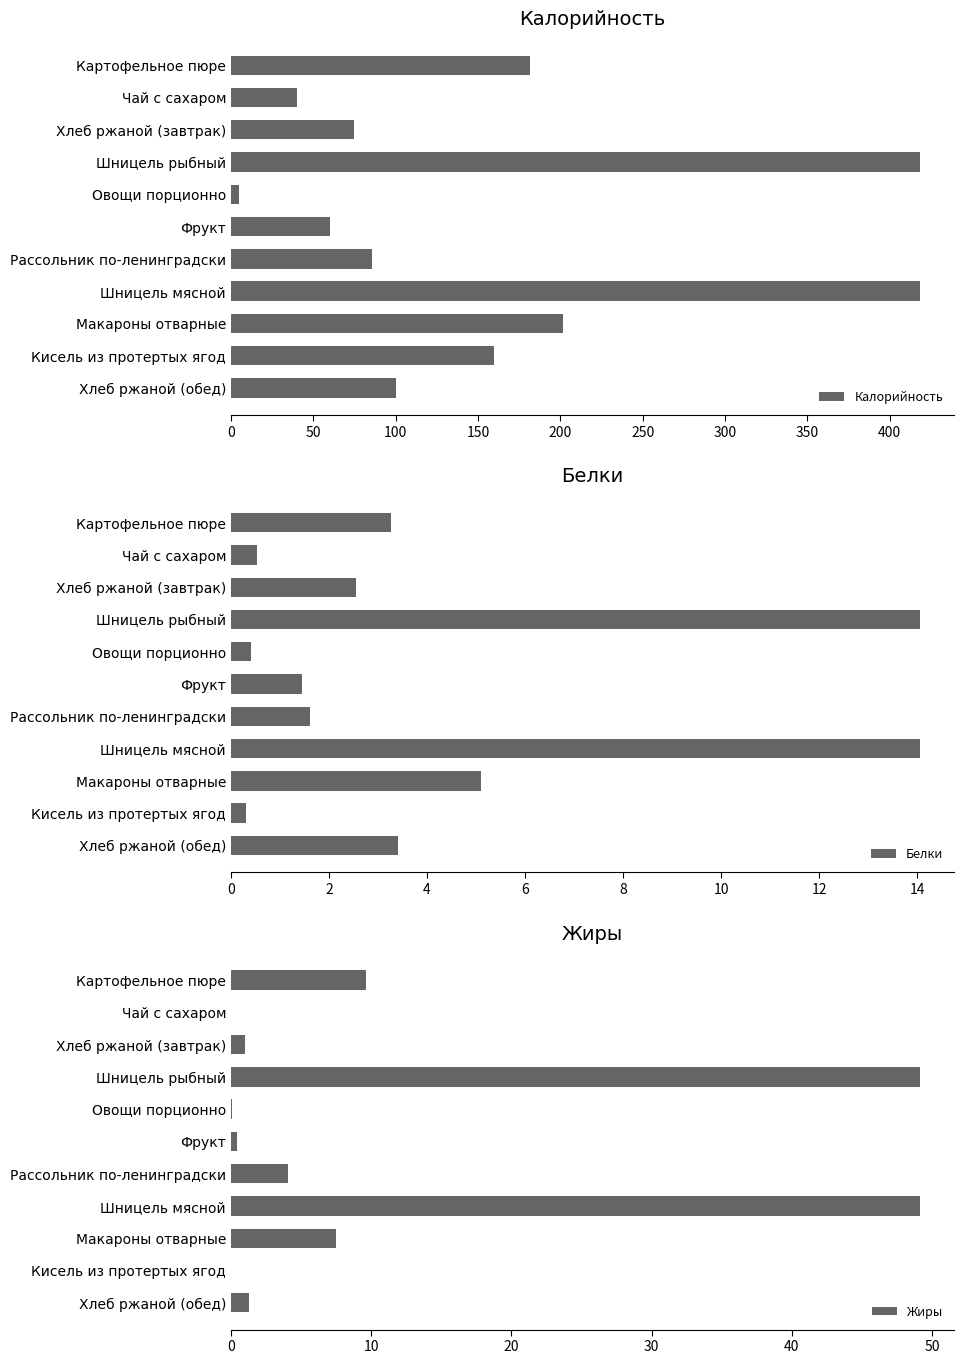

What is the value of the Калорийность bar at the 6th from the left?

60.0